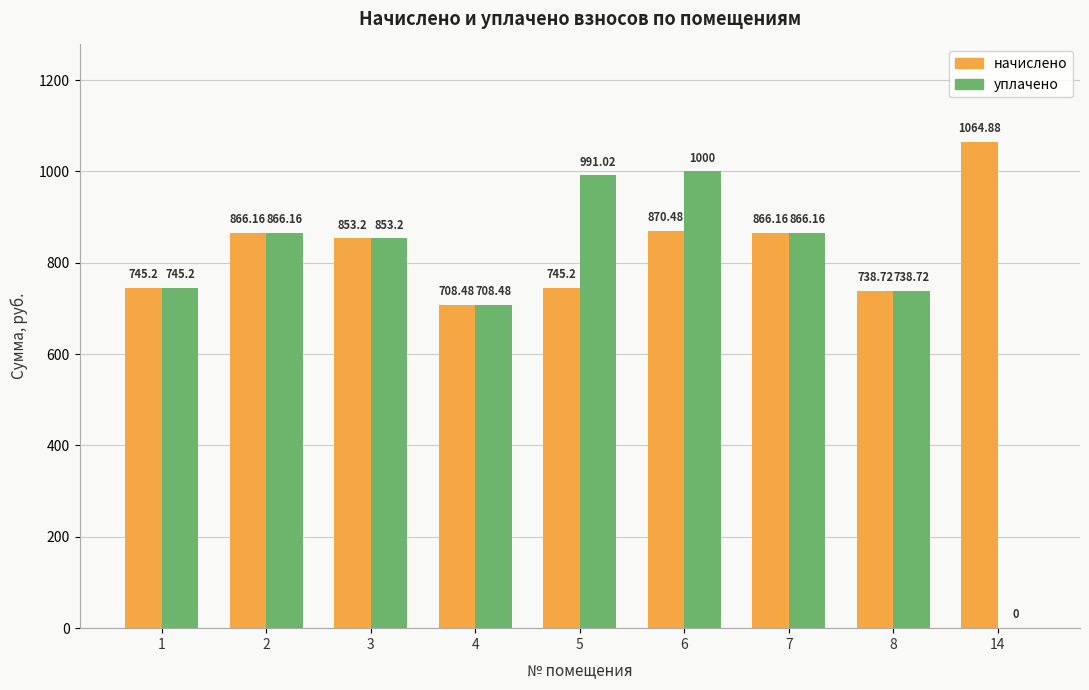

Which category has the highest value across all series?

14